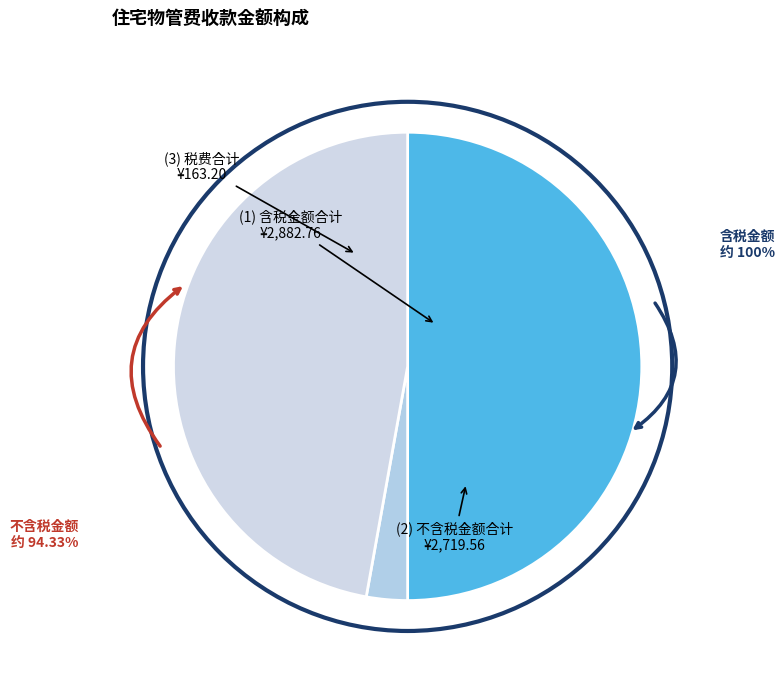

How many slices are in this pie chart?

3